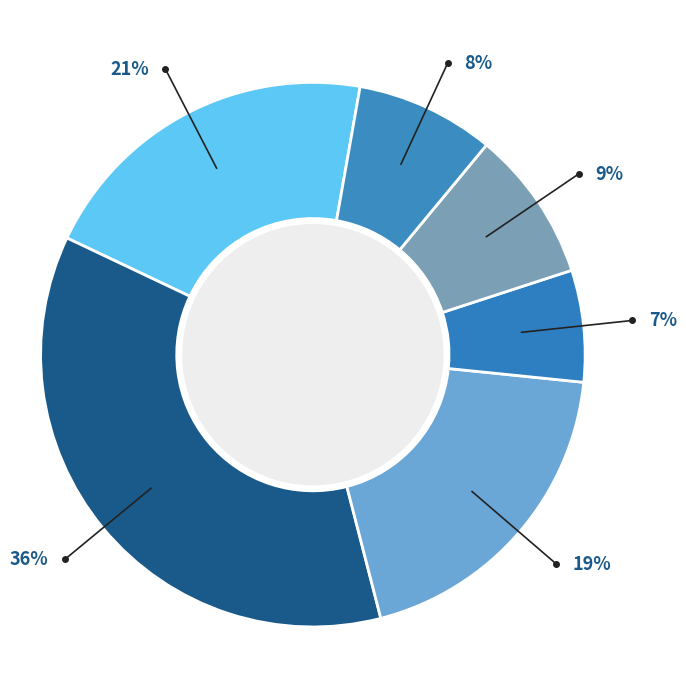

Which category has the smallest portion of the pie?

DEU-HE